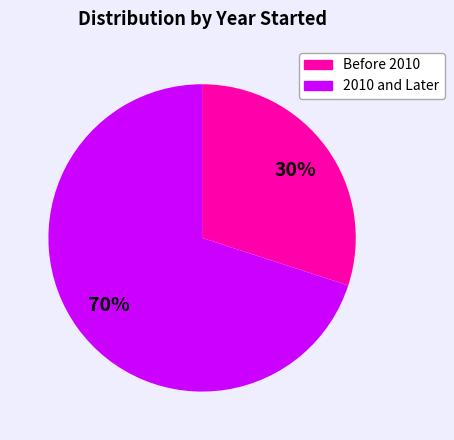

Is there a majority slice in this chart?

Yes